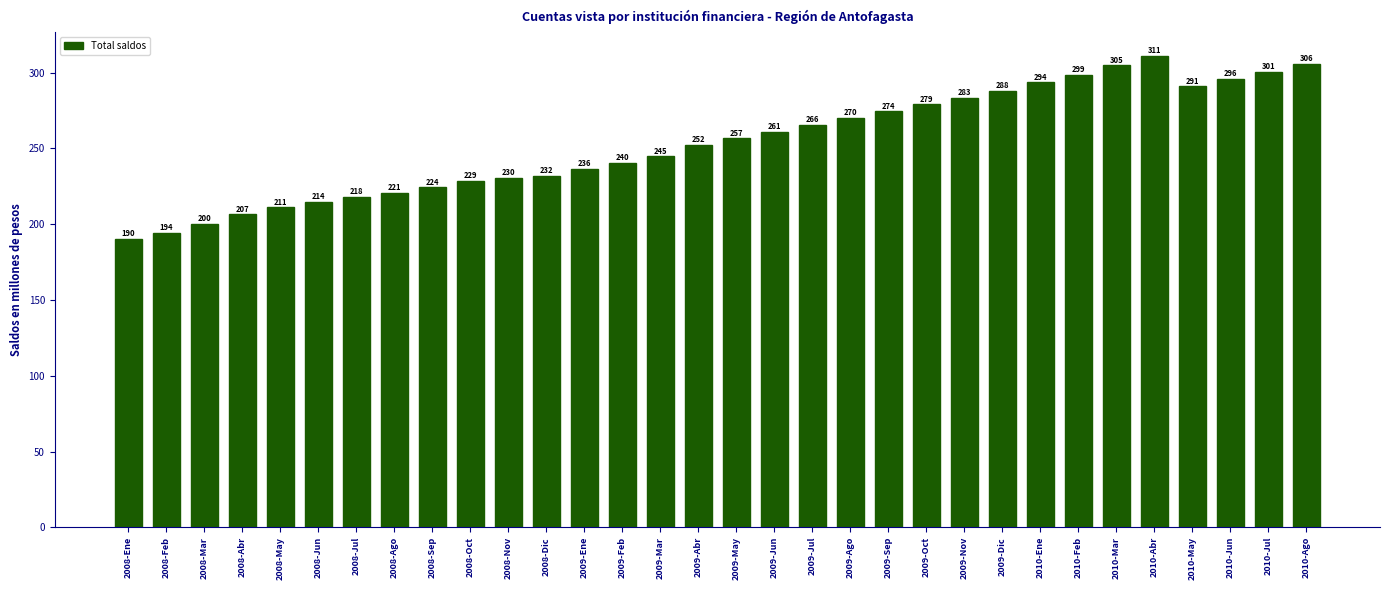

What is the value of the 5th bar from the left?

211.0